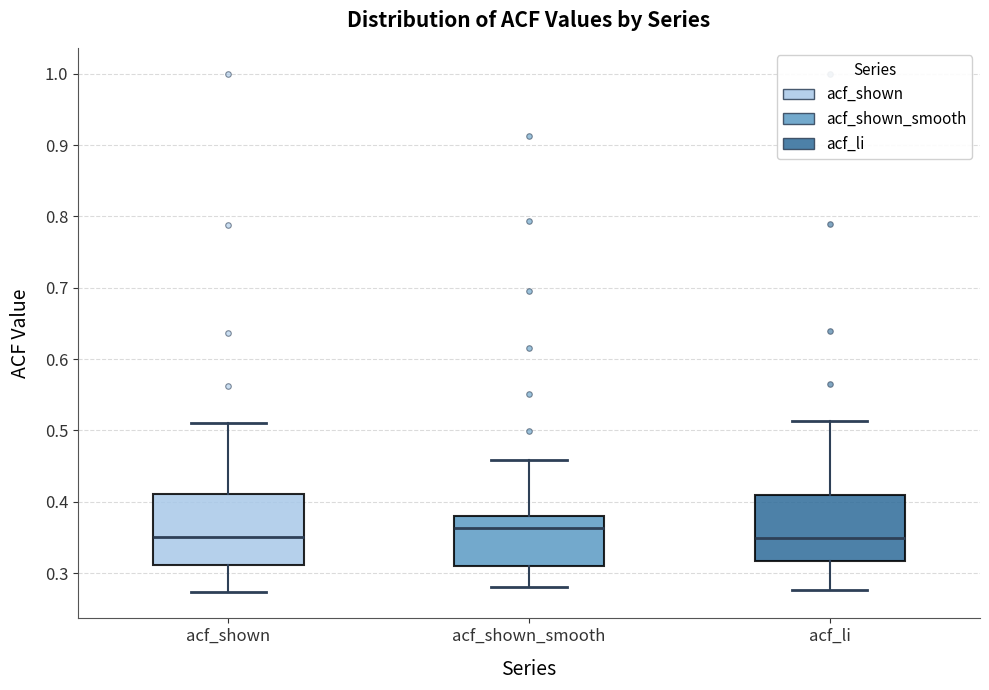

Where is the lower edge of the box for acf_shown_smooth on the y-axis? The values are not printed on the chart, so give them approximately, as read against the axis.

0.31